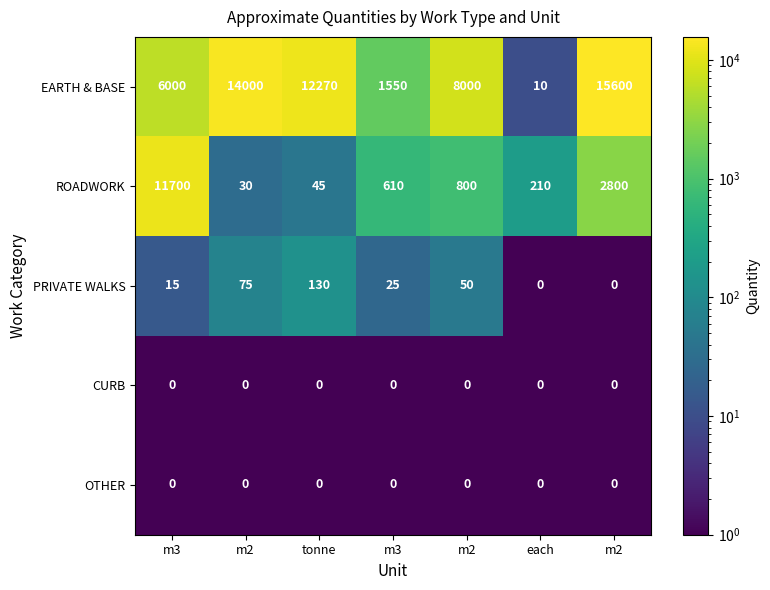

Count the number of categories in the chart.

7